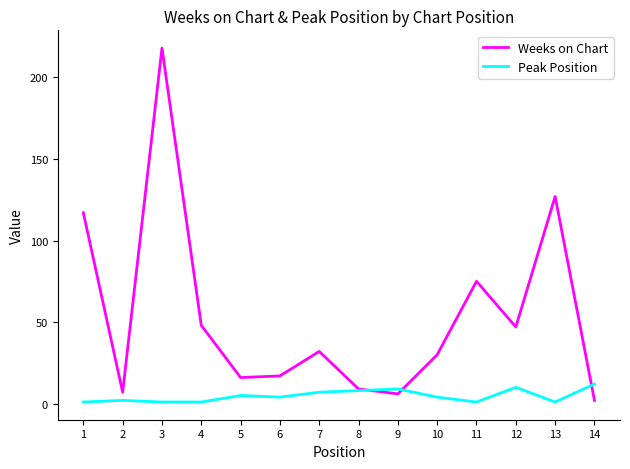

At which category does the chart reach its peak across all series?

3